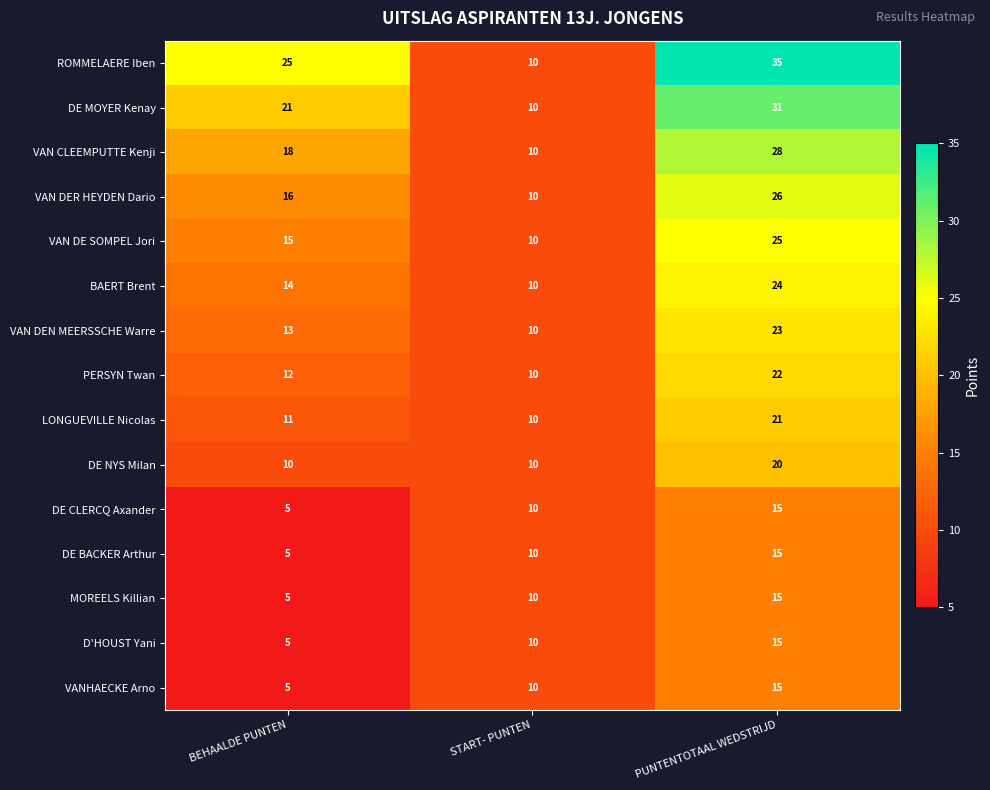

Count the DE BACKER Arthur values in the range 5 to 15.

3